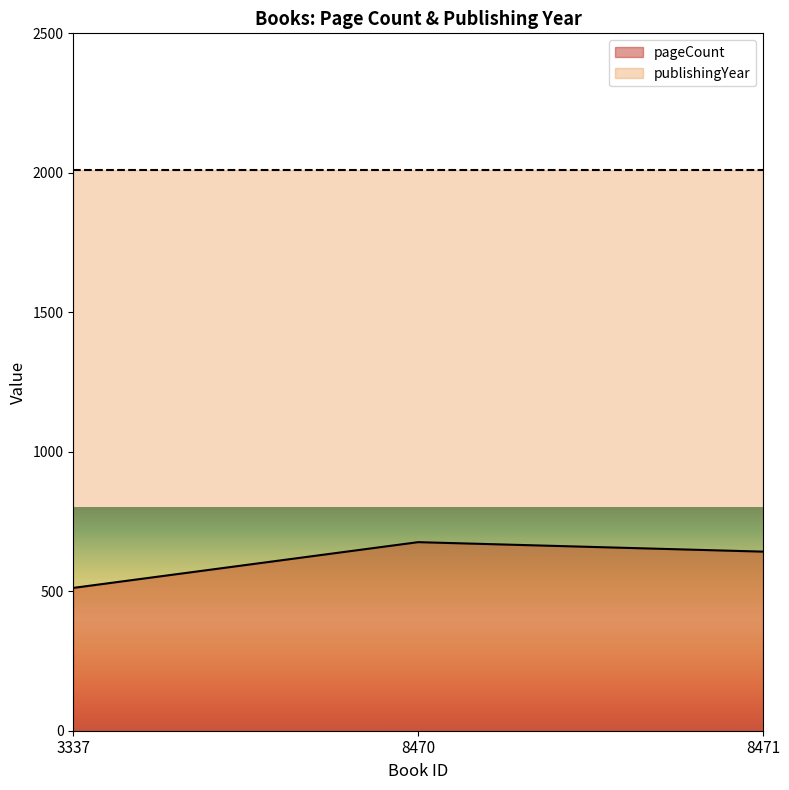

The value at 3337 is 512. True or false?

True